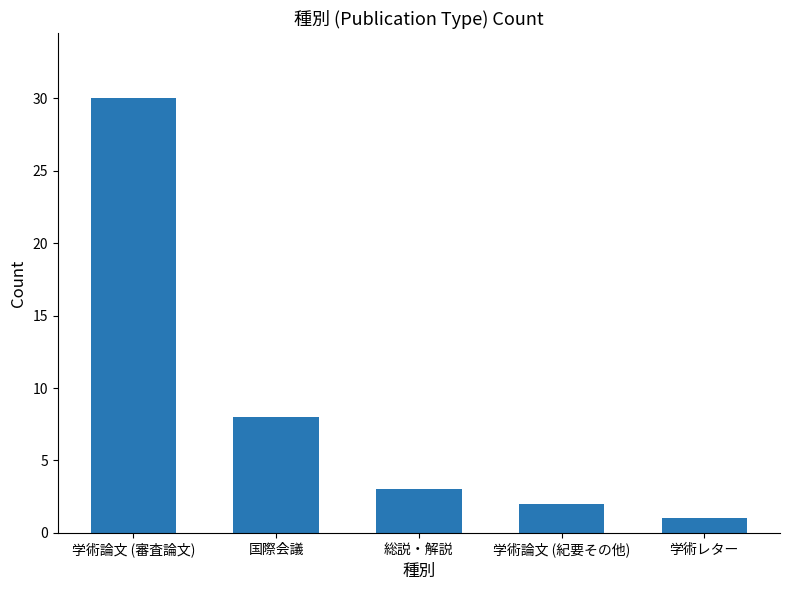

How many data points are less than 3?

2